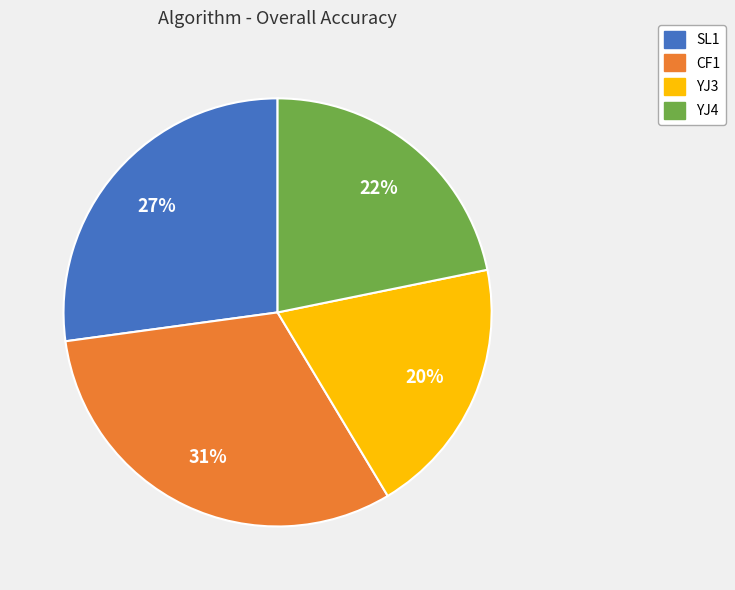

To the nearest percent, what percentage of the pie is YJ4?

22%